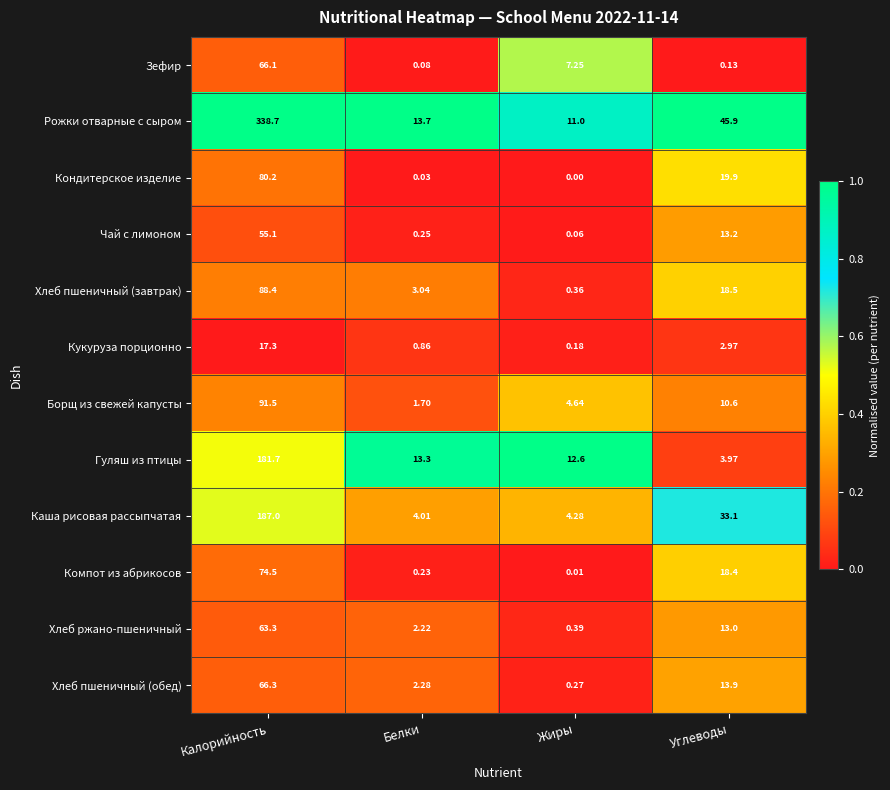

Which series has the largest total across all categories?

Рожки отварные с сыром